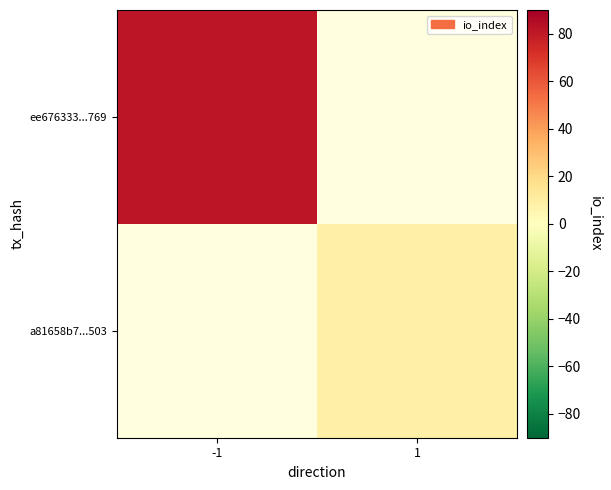

Which category has the lowest value in the a81658b7...503 series?

-1